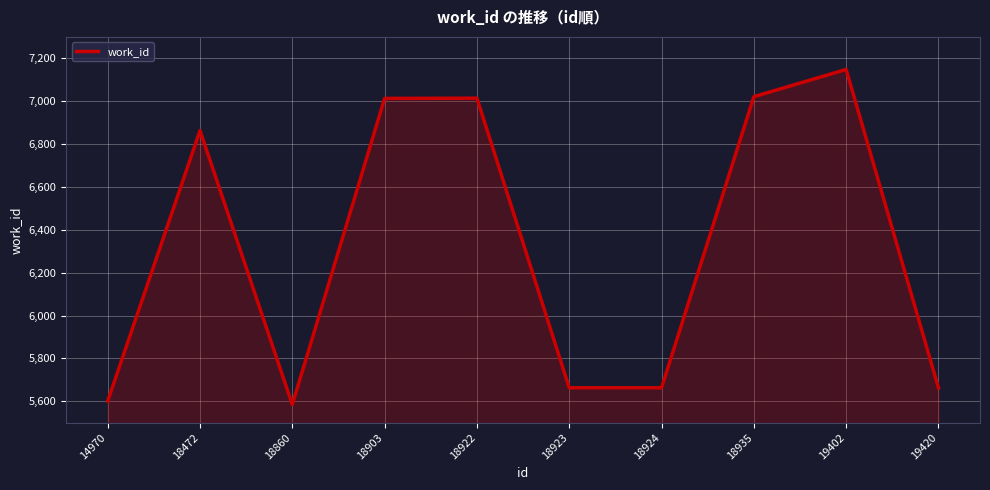

What is the difference between the maximum and minimum values?

1563